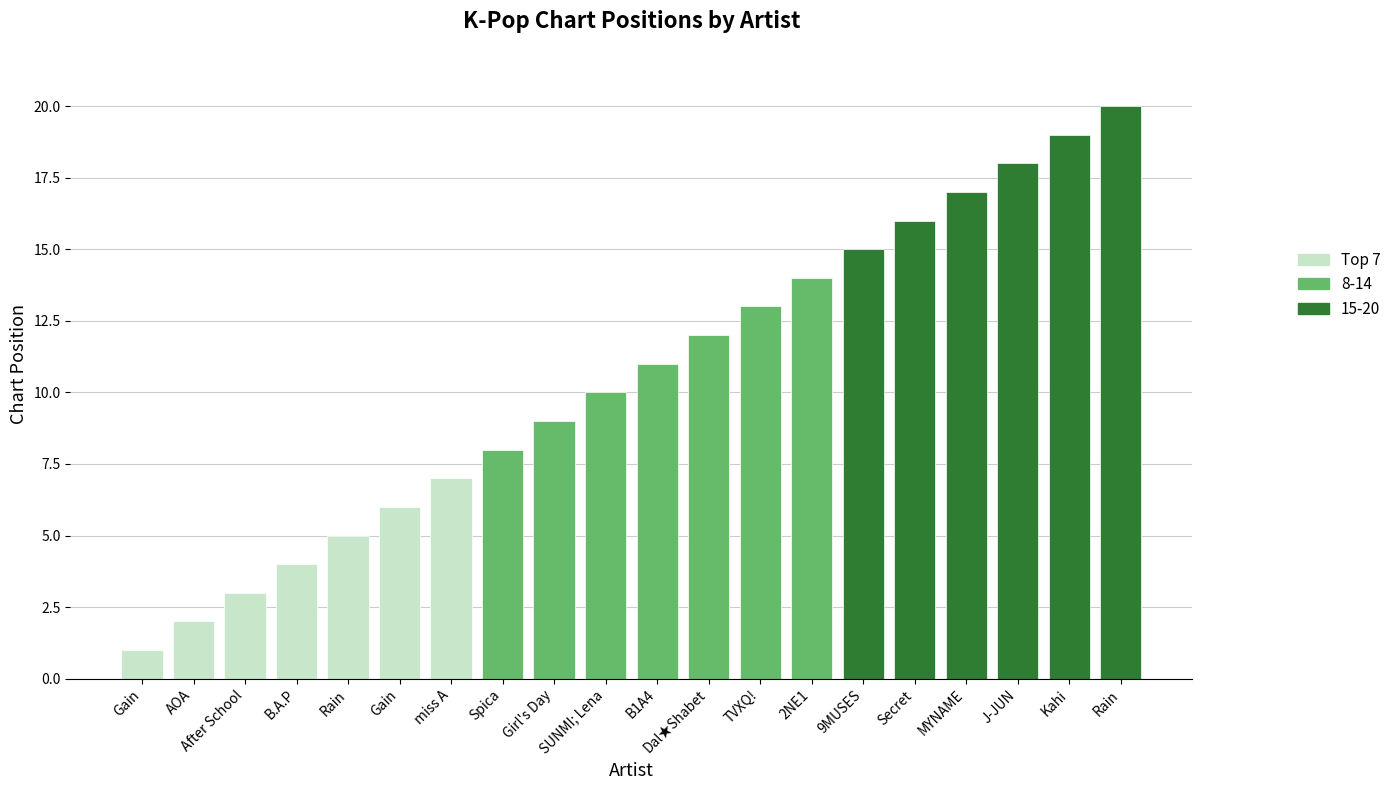

What is the label of the 13th bar from the right?

Spica